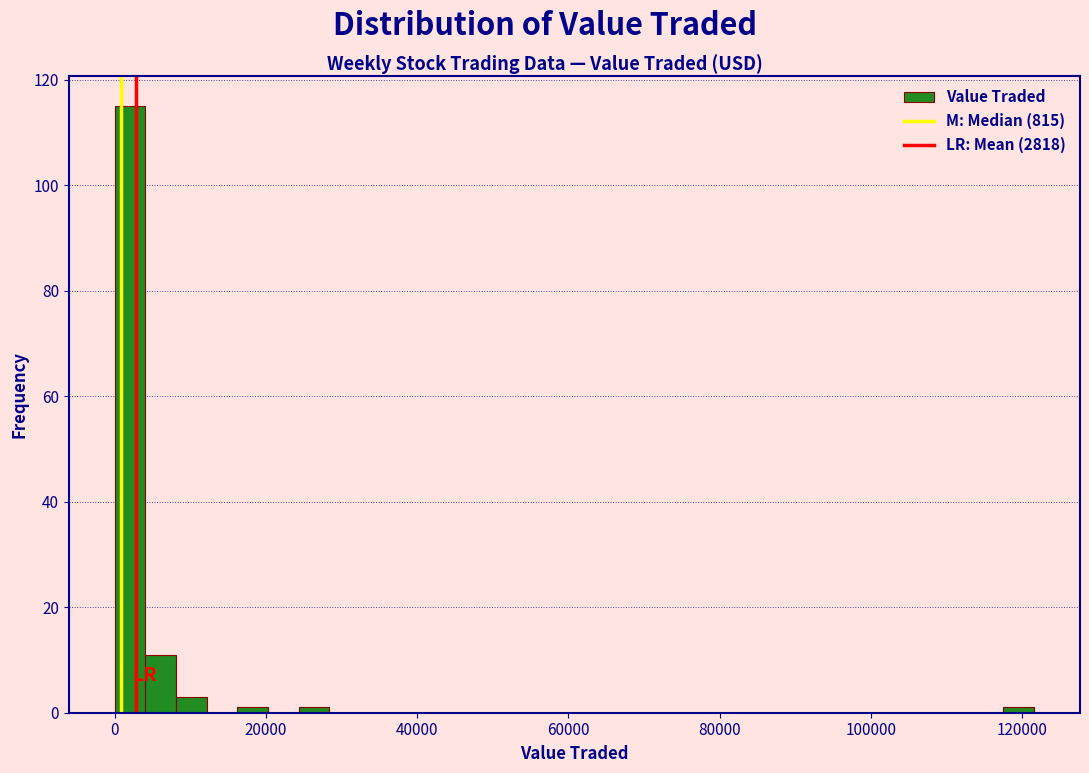

Read against the x-axis, roughly where is the centre of the tallest bar?

2000